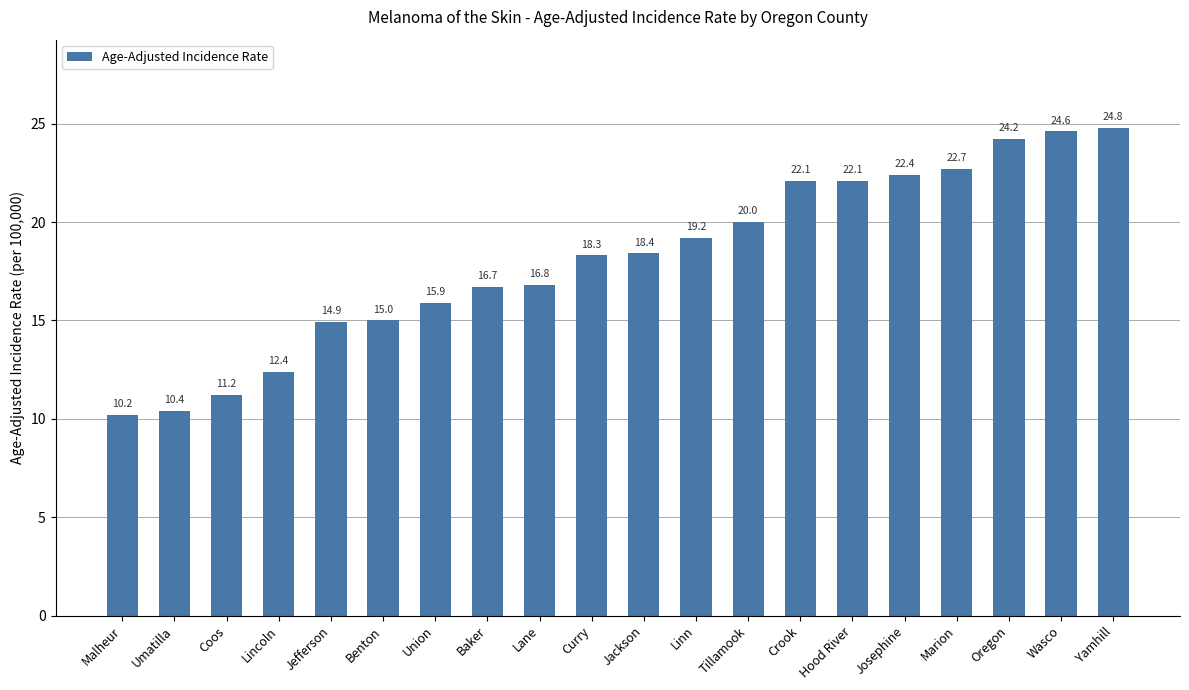

What is the label of the 13th bar from the right?

Baker